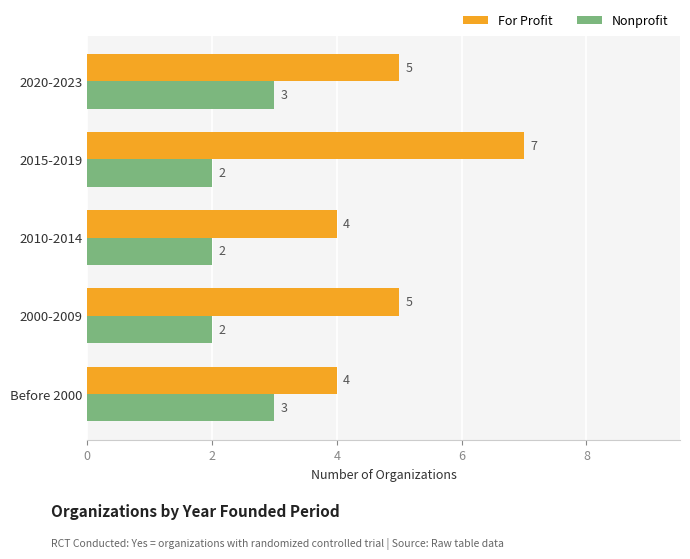

Which category has the highest value in the For Profit series?

2015-2019